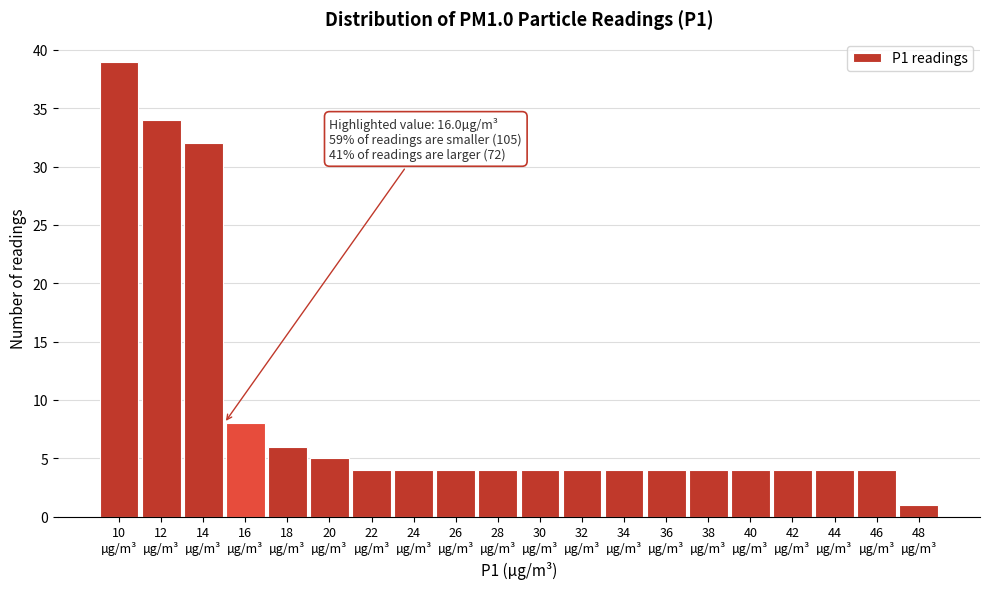

Reading right to left, what are all the values shown in this chart?

1	4	4	4	4	4	4	4	4	4	4	4	4	4	5	6	8	32	34	39